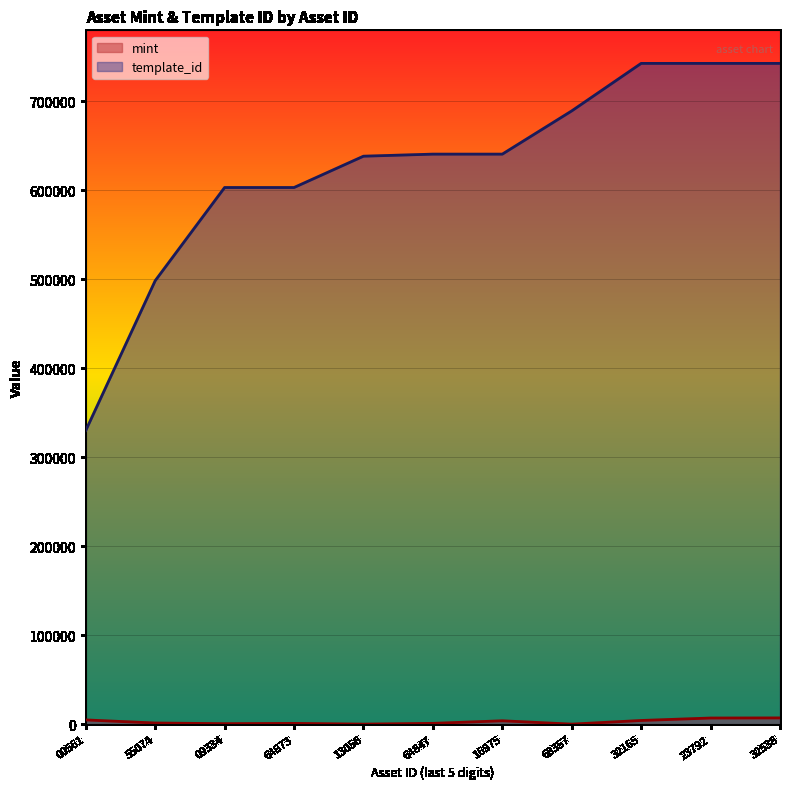

How many lines are shown in the chart?

2